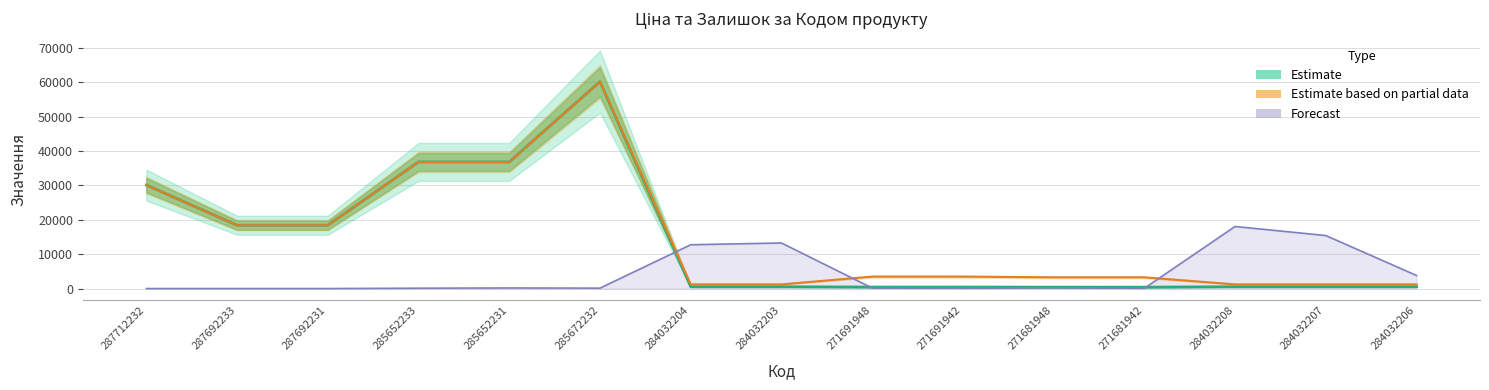

What is the sum of the Estimate based on partial data values at 284032203 and 284032208?

2421.4